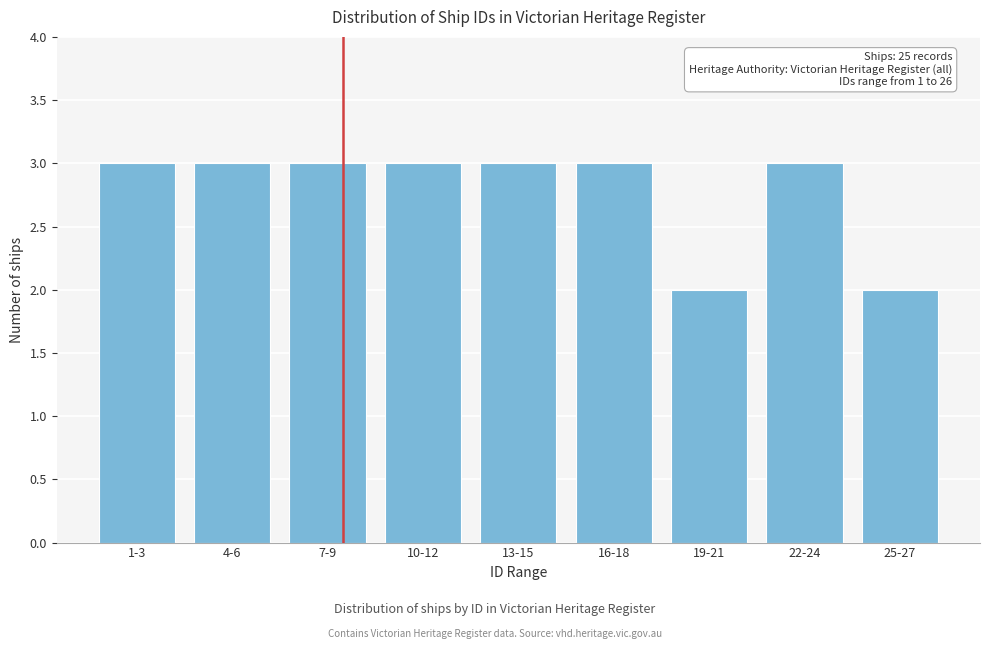

Reading left to right, extract all data points from this chart.

3	3	3	3	3	3	2	3	2